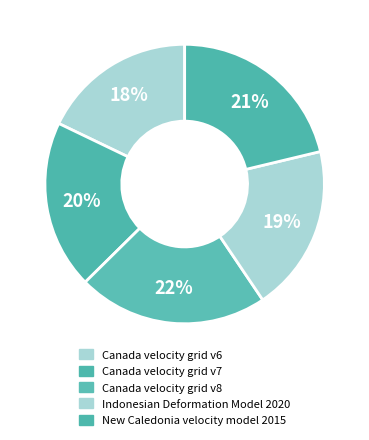

How many segments does this pie chart have?

5